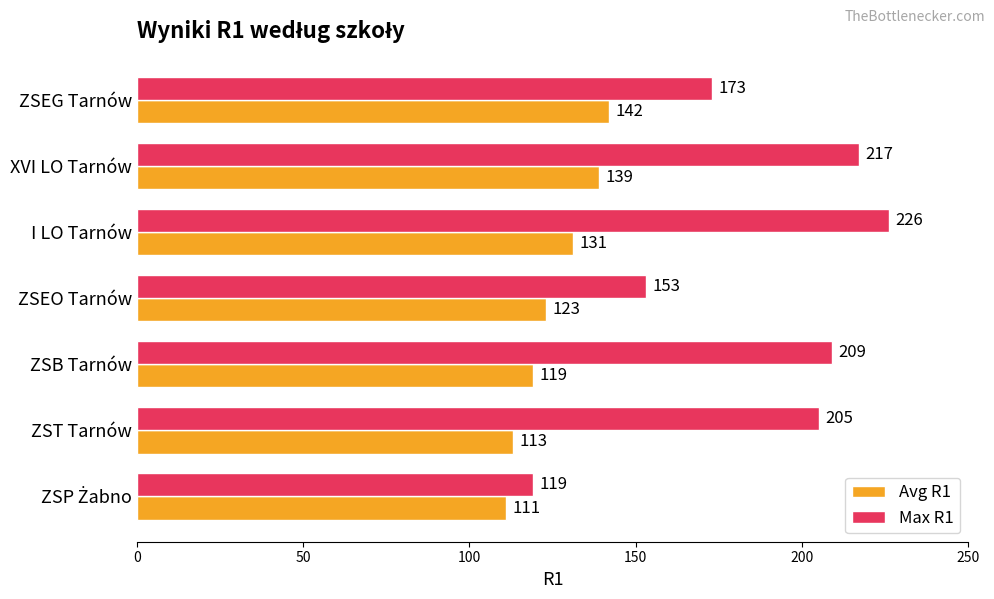

What are all the series names shown in the legend?

Avg R1, Max R1